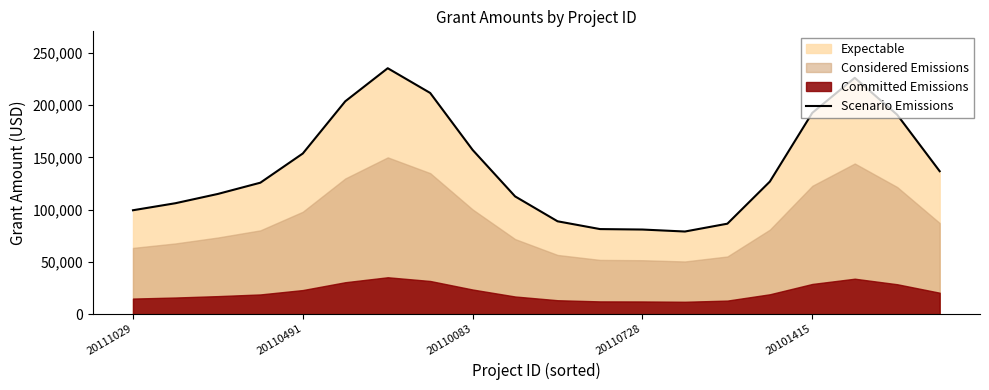

Approximately how many times larger is the value at 13 compared to 18?

0.4